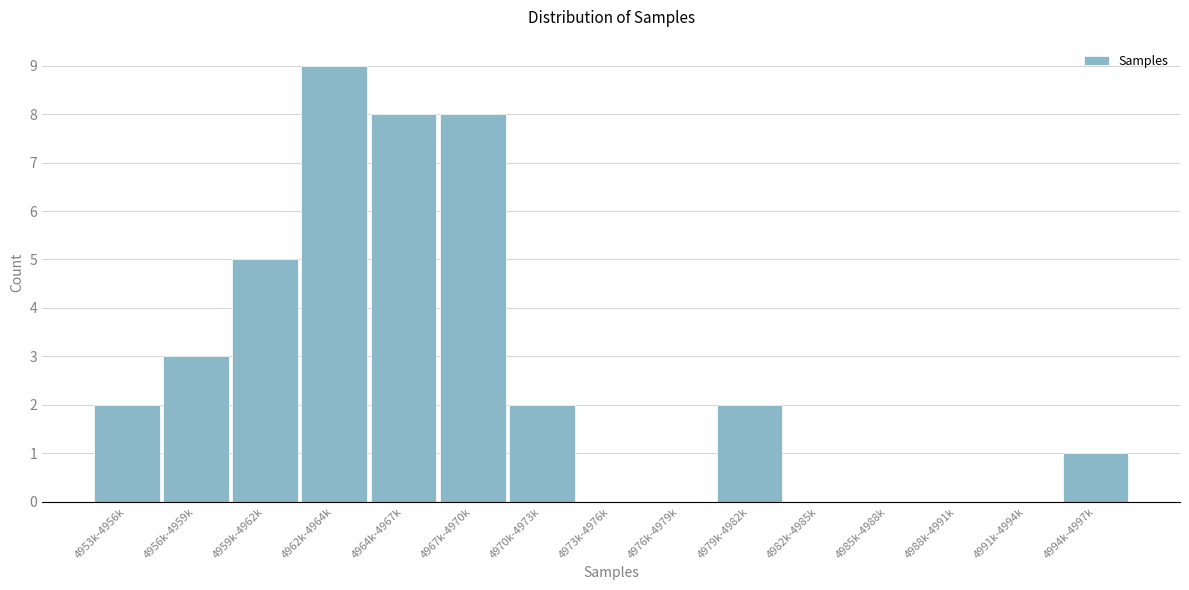

Reading right to left, list all the values displayed in this chart.

4994k-4997k=1	4991k-4994k=0	4988k-4991k=0	4985k-4988k=0	4982k-4985k=0	4979k-4982k=2	4976k-4979k=0	4973k-4976k=0	4970k-4973k=2	4967k-4970k=8	4964k-4967k=8	4962k-4964k=9	4959k-4962k=5	4956k-4959k=3	4953k-4956k=2